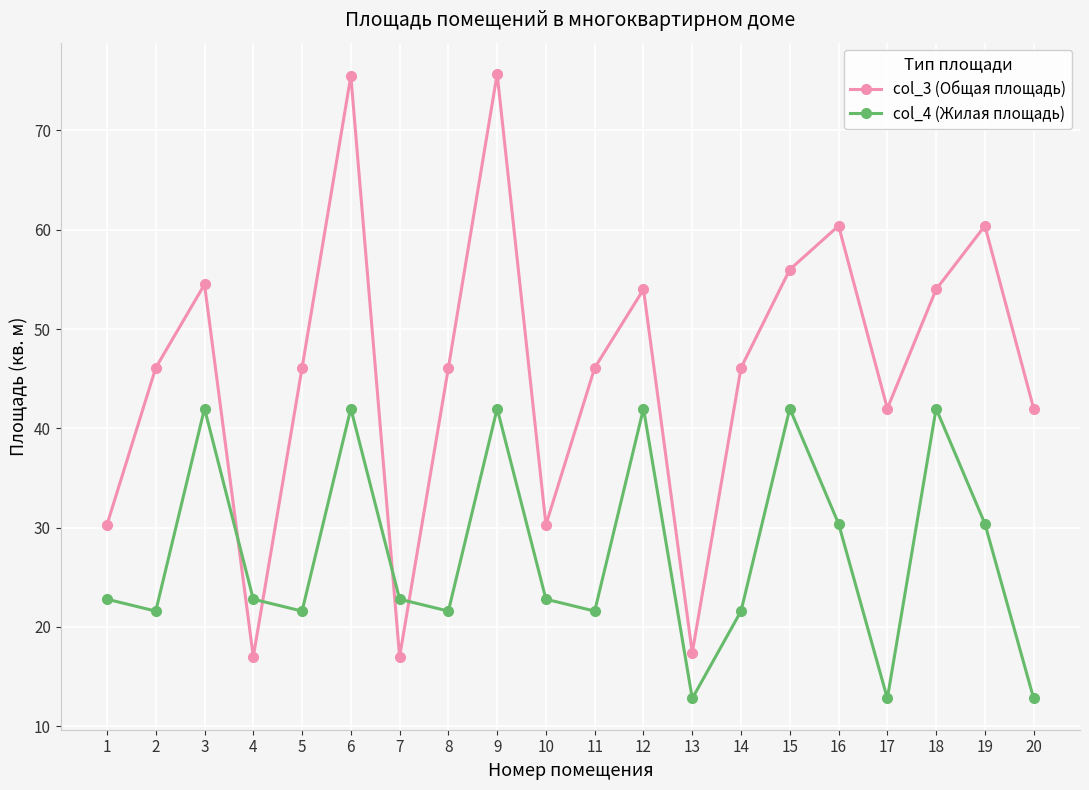

Does the chart display data point markers on the line(s)?

Yes